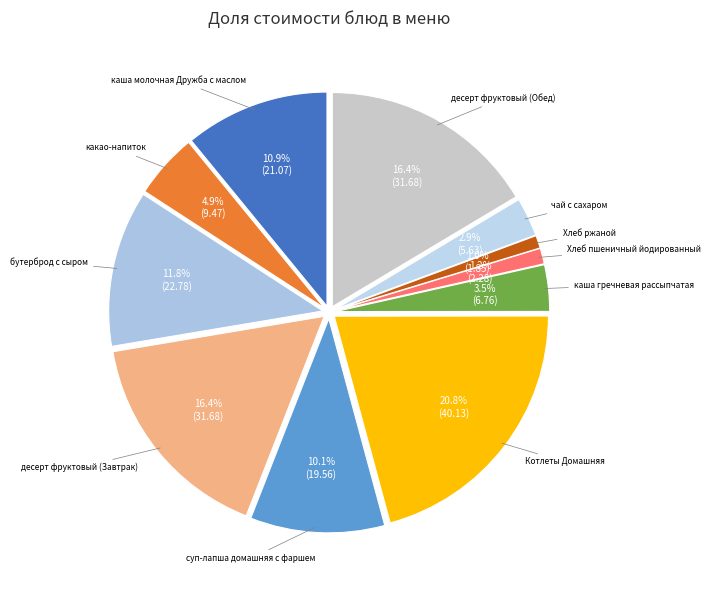

Which slice is the largest?

Котлеты Домашняя